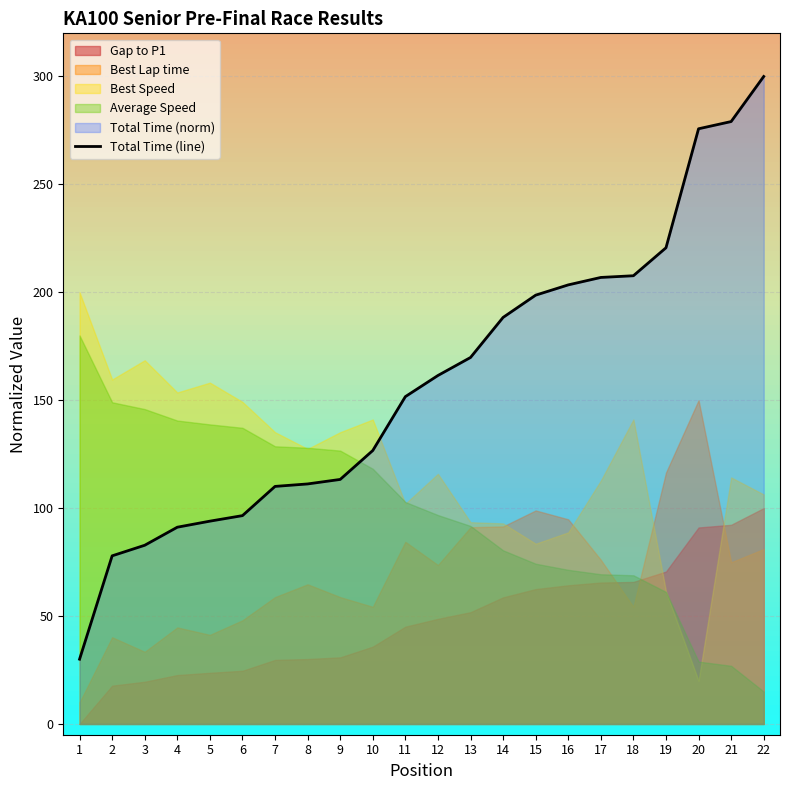

Approximately how many times larger is the value at 15 compared to 16?

1.0